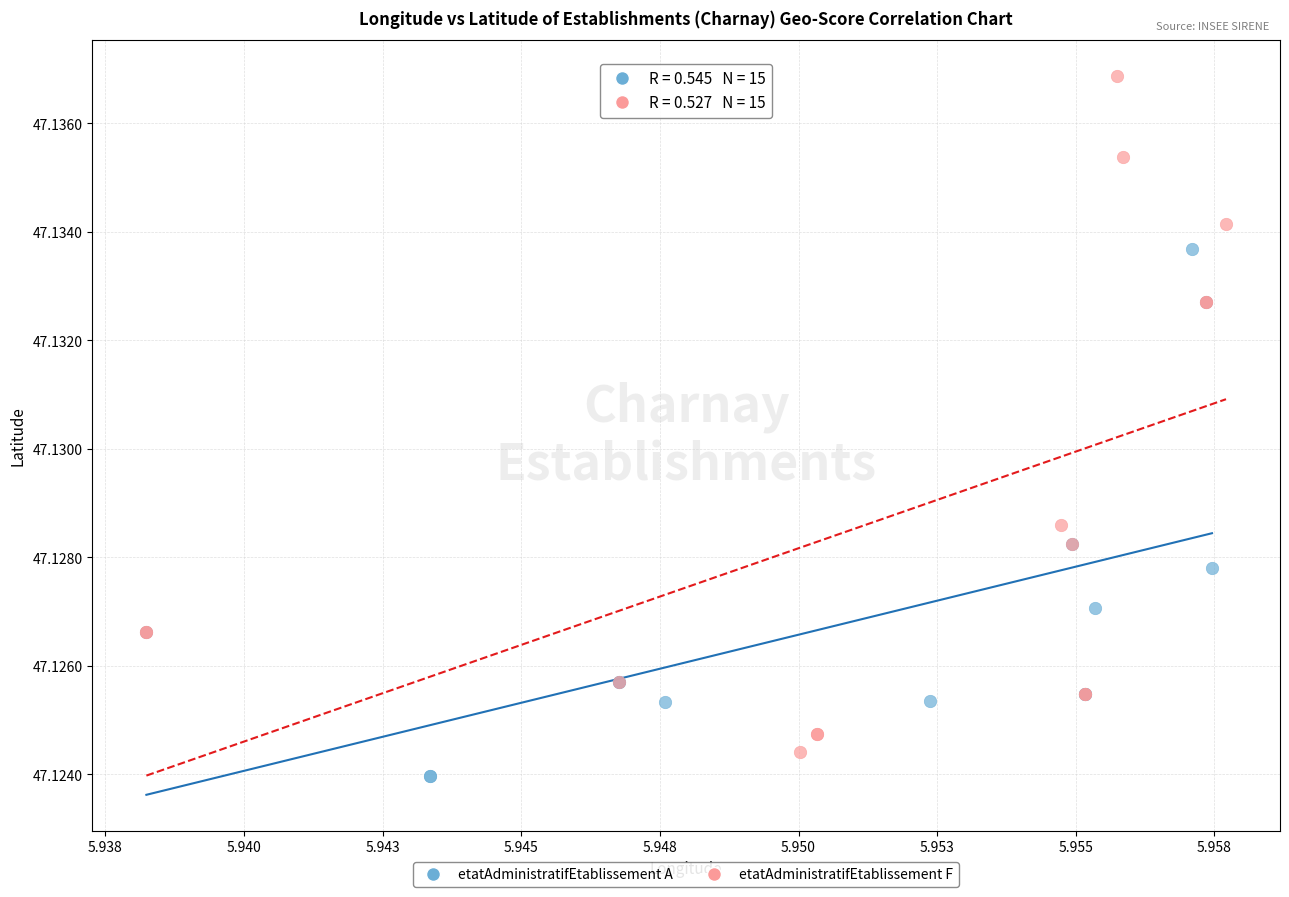

Which series contains the highest Y value?

etatAdministratifEtablissement F